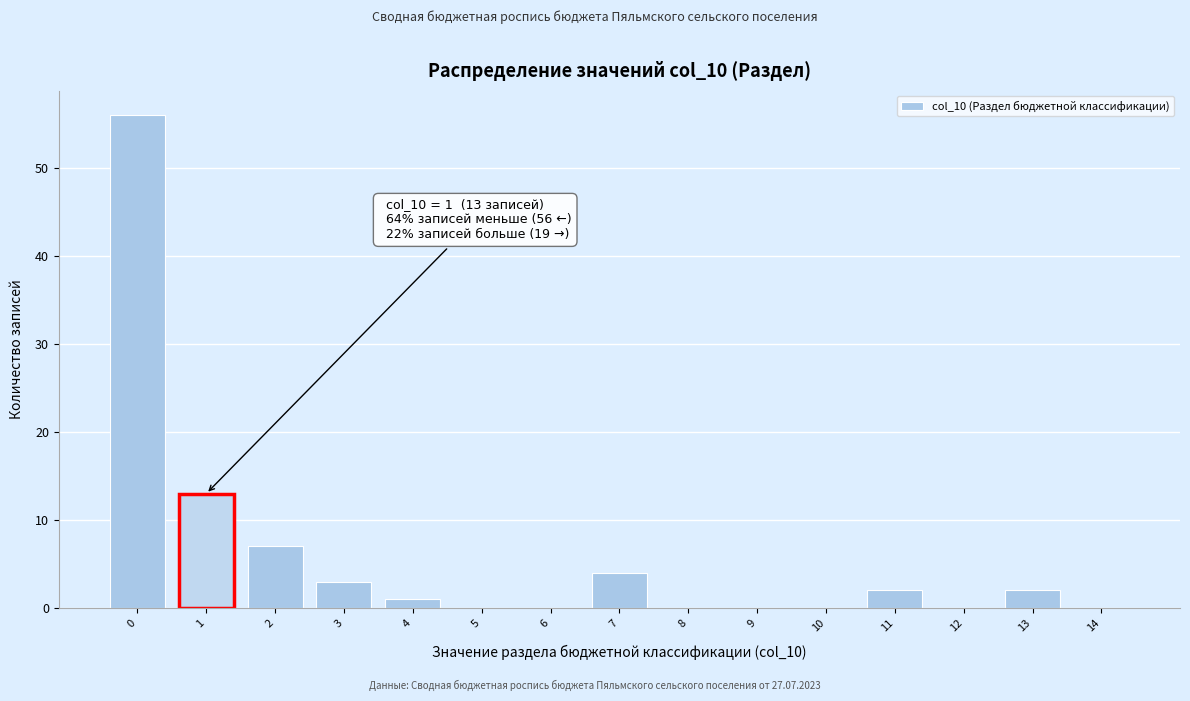

Which range on the x-axis has the tallest bar?

-0.5 to 0.5